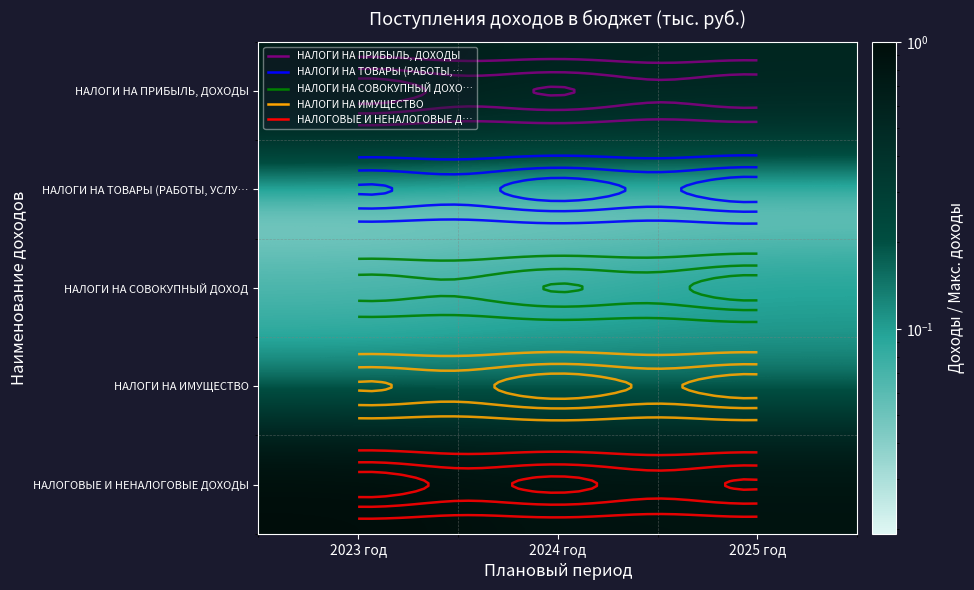

Which category has the highest value across all series?

2023 год